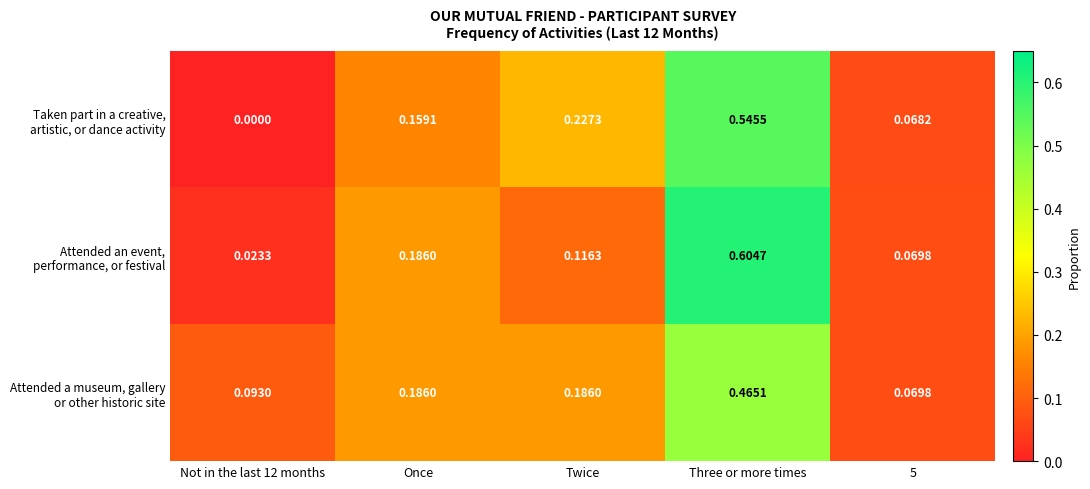

Which category has the highest value across all series?

Three or more times